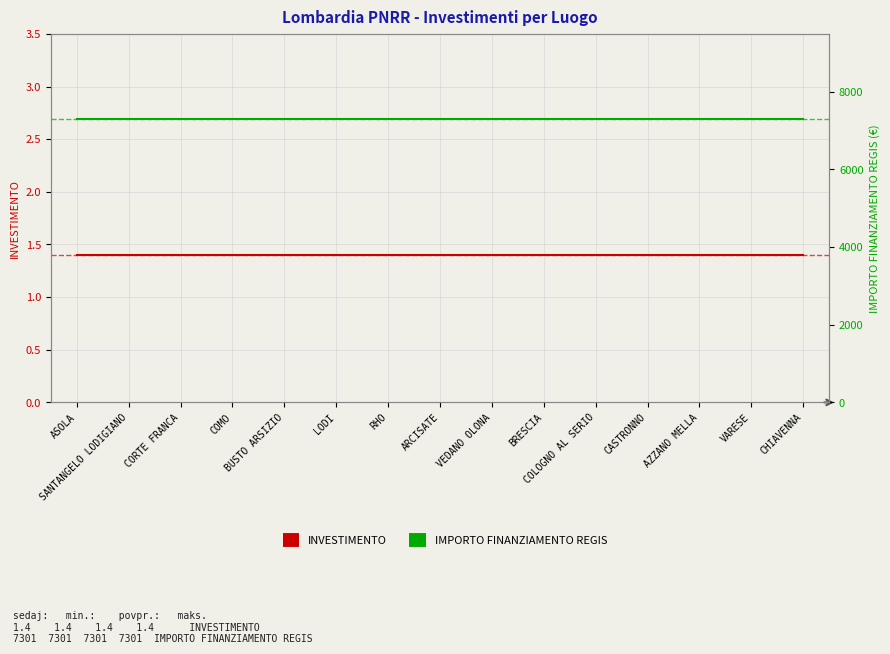

What are all the series names shown in the legend?

INVESTIMENTO, IMPORTO FINANZIAMENTO REGIS